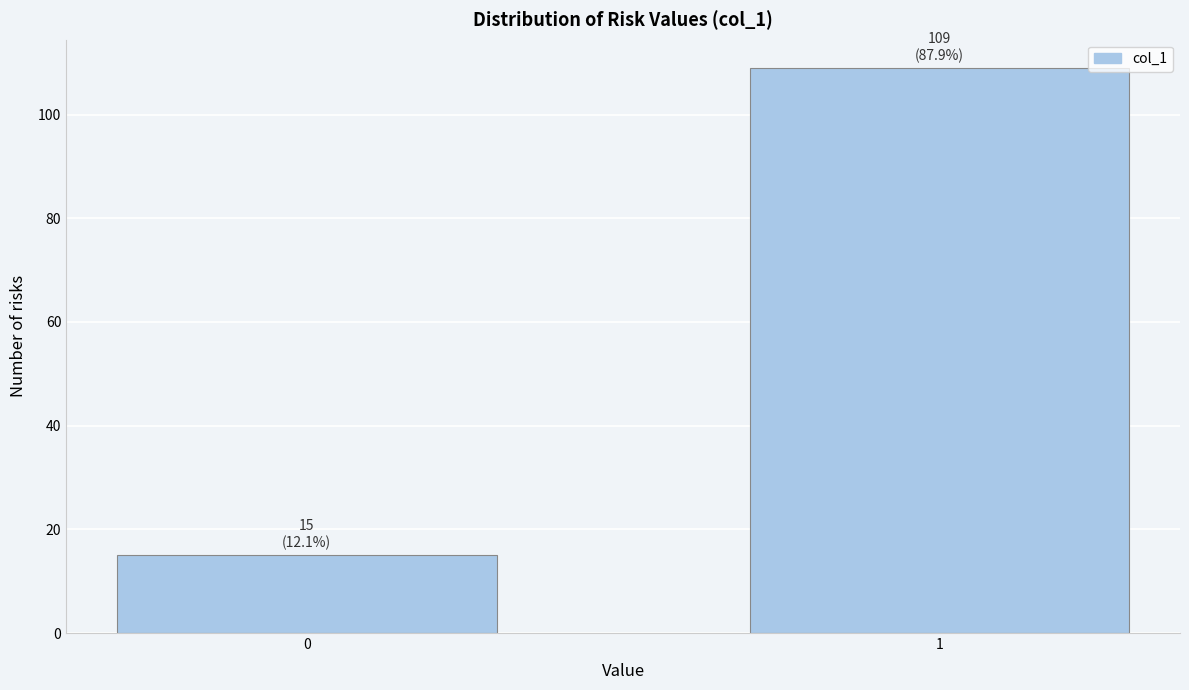

Reading right to left, extract all data points from this chart.

1=109	0=15